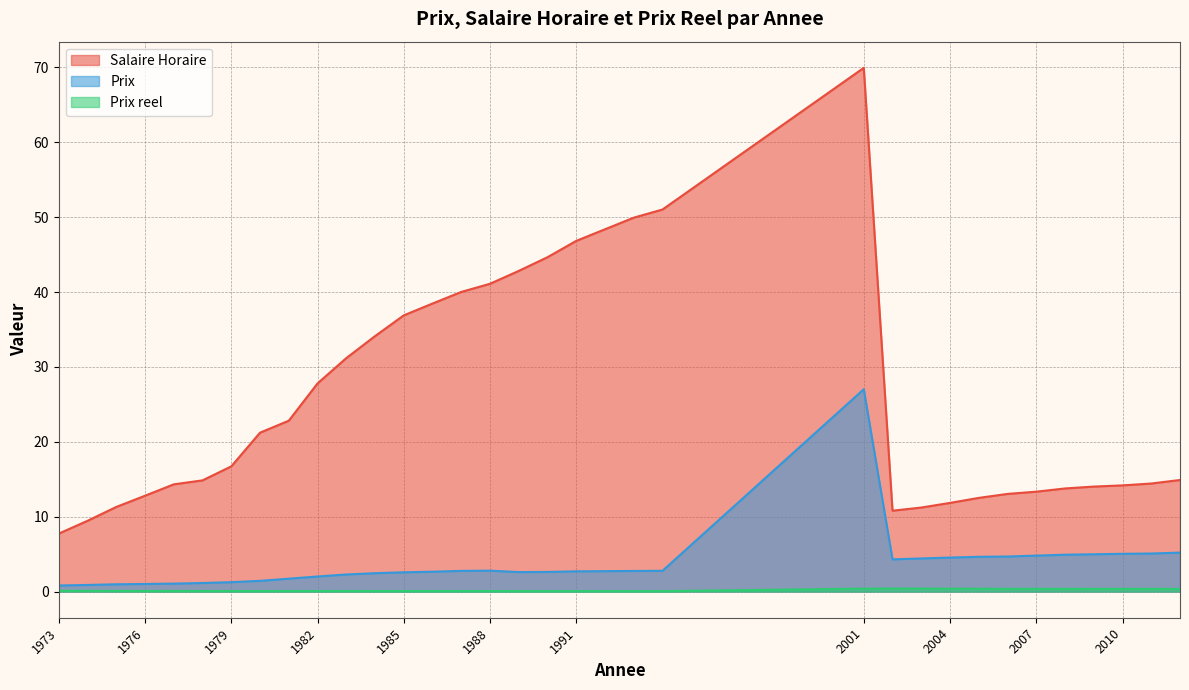

Rank the categories by Prix value from lowest to highest.

1973, 1974, 1975, 1976, 1977, 1978, 1979, 1980, 1981, 1982, 1983, 1984, 1985, 1989, 1990, 1986, 1991, 1993, 1987, 1994, 1988, 2002, 2003, 2004, 2005, 2006, 2007, 2008, 2009, 2010, 2011, 2012, 2001